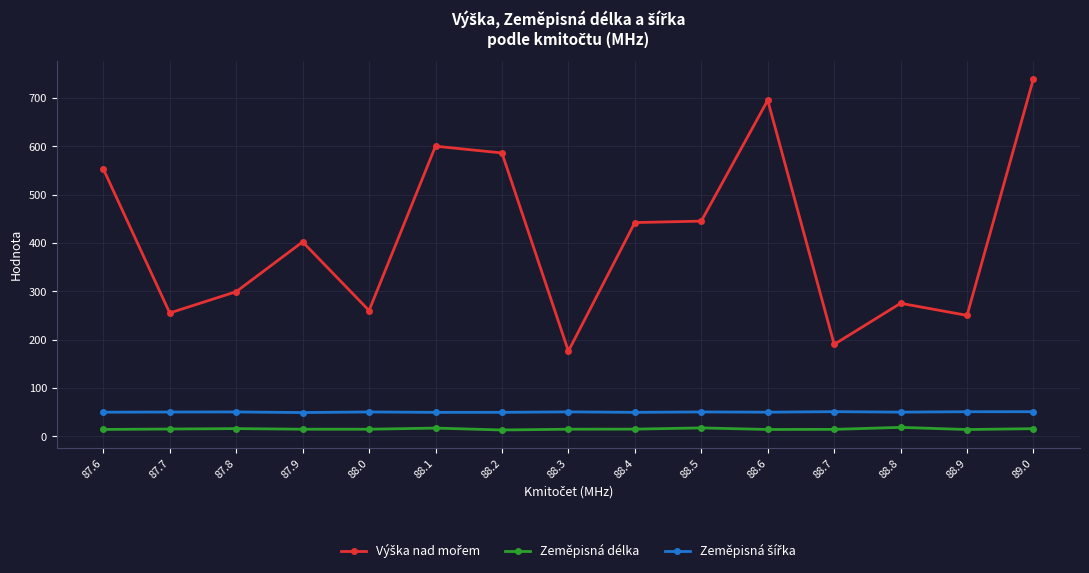

What is the total value across all series at 87.8?

365.0